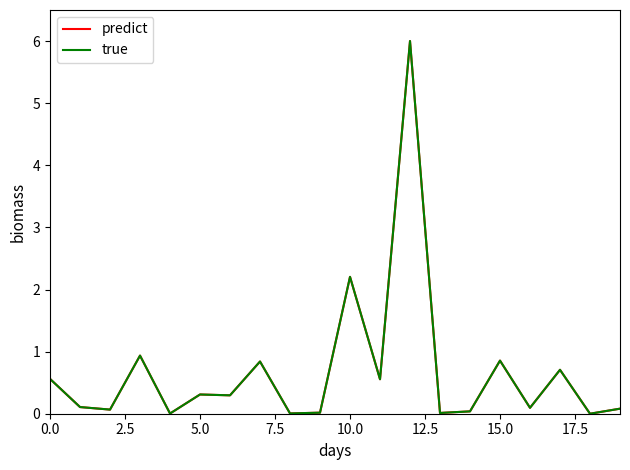

What is the greatest value displayed?

6.0